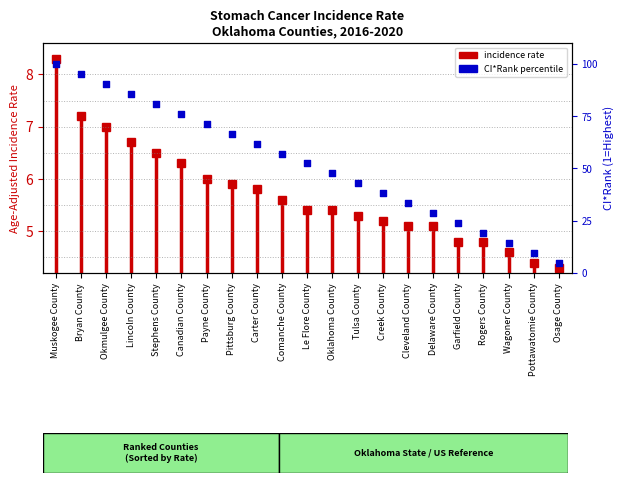

What is the change in value from Carter County to Cleveland County?

-28.6